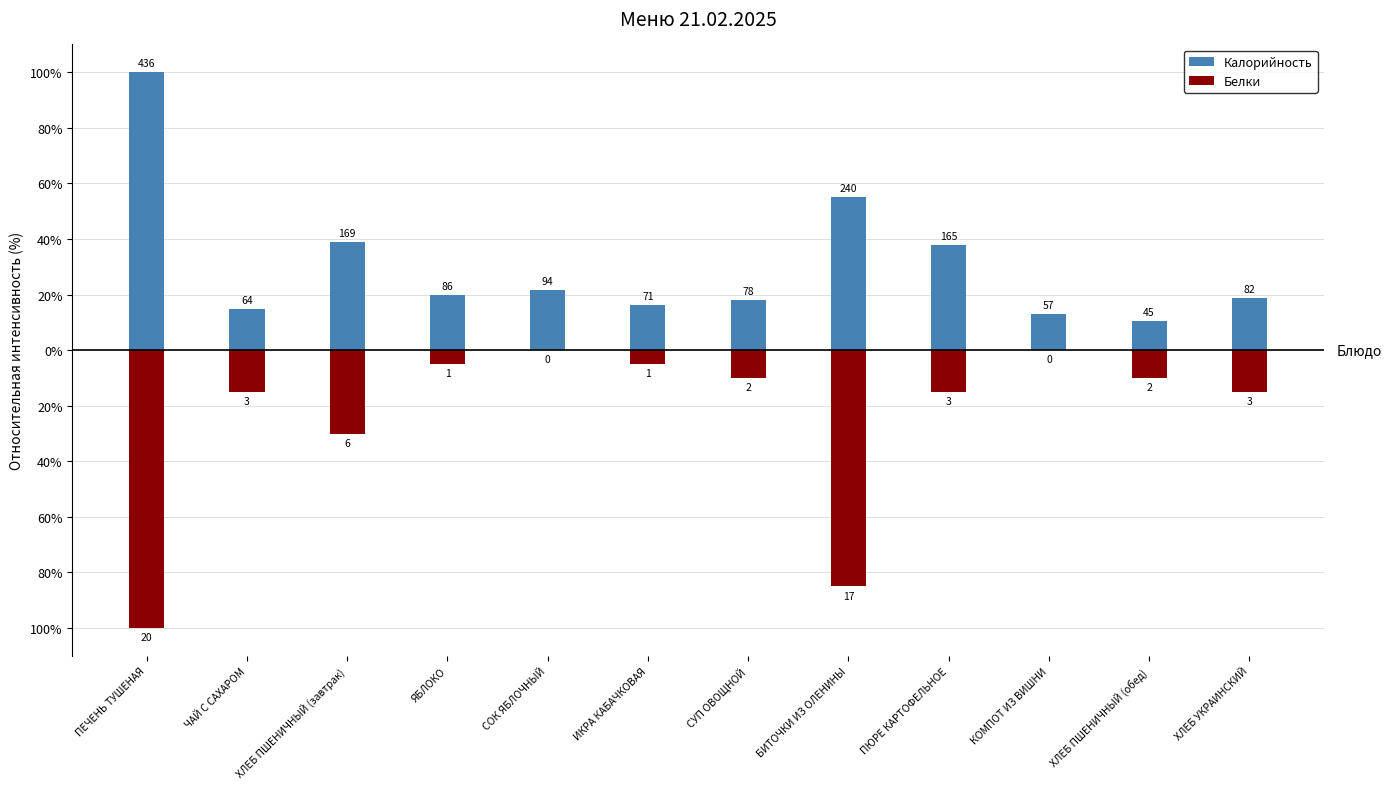

What is the difference between the second highest and second lowest values in the Калорийность series?

42.0